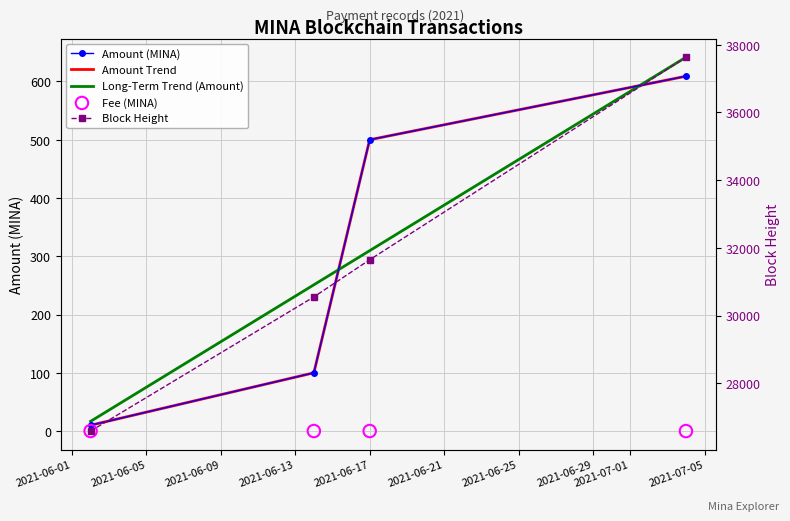

Which series has the largest Y range (max minus min)?

Block Height